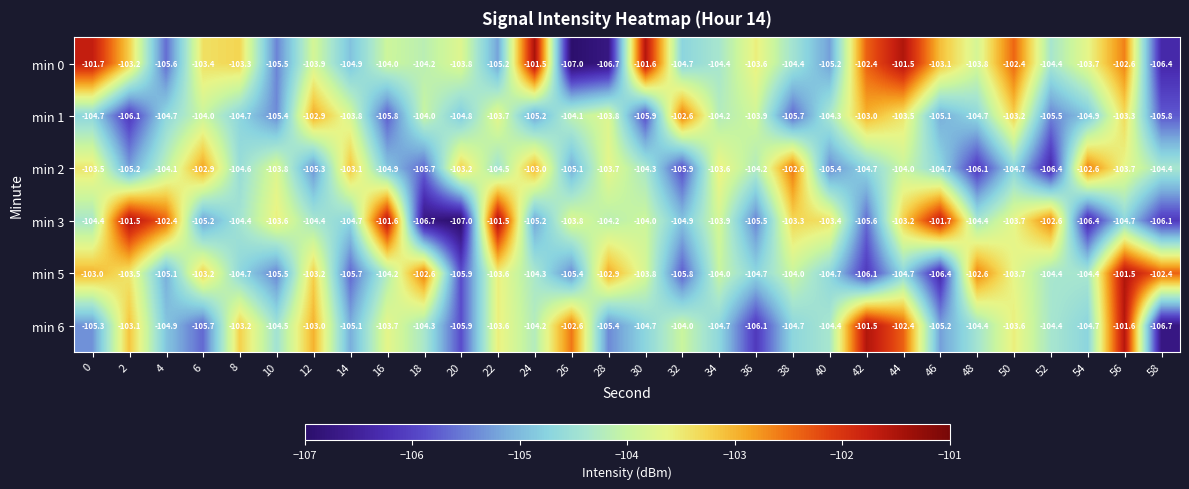

What is the difference between the maximum and minimum values in the min 3 series?

5.5